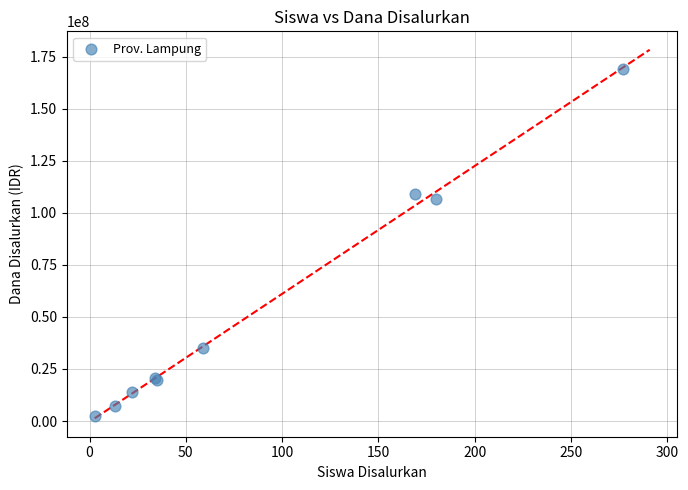

What Y value in the scatter plot is closest to 85687500?

106500000